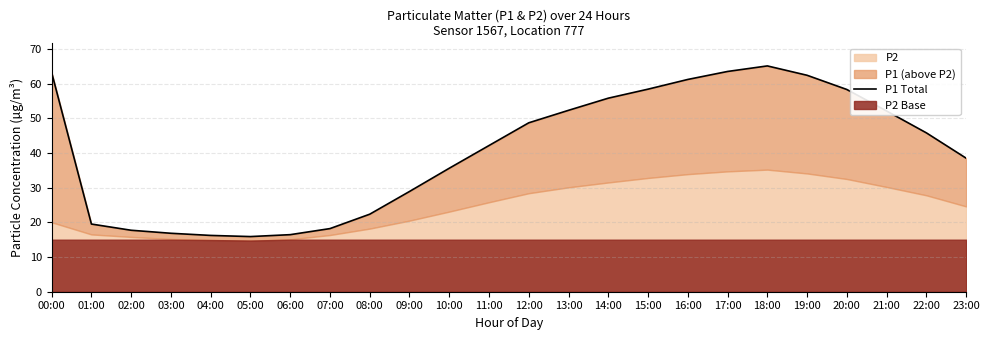

Rank the categories by value from lowest to highest.

05:00, 04:00, 06:00, 03:00, 02:00, 07:00, 01:00, 08:00, 09:00, 10:00, 23:00, 11:00, 22:00, 12:00, 21:00, 13:00, 14:00, 20:00, 15:00, 16:00, 19:00, 00:00, 17:00, 18:00